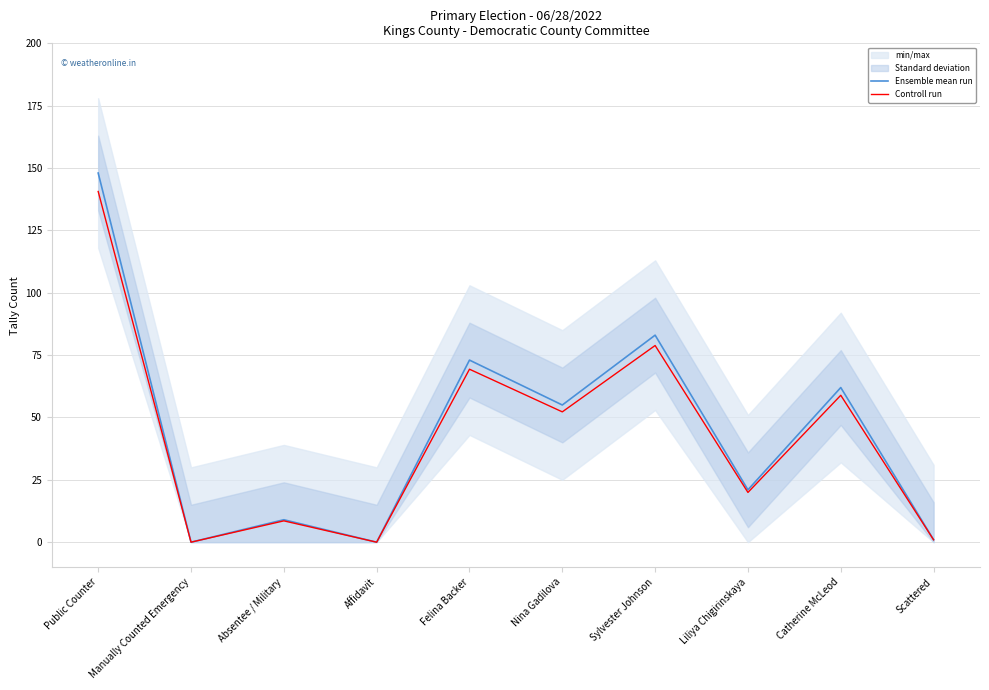

How many lines are shown in the chart?

2